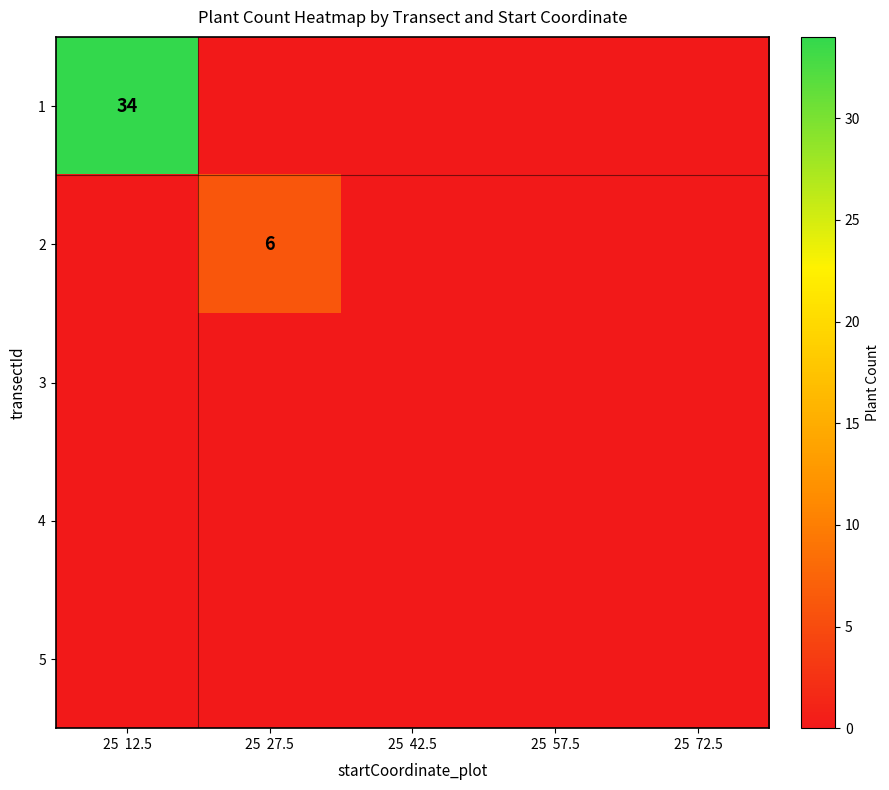

Is it true that 1 equals 34 at 25  12.5?

True